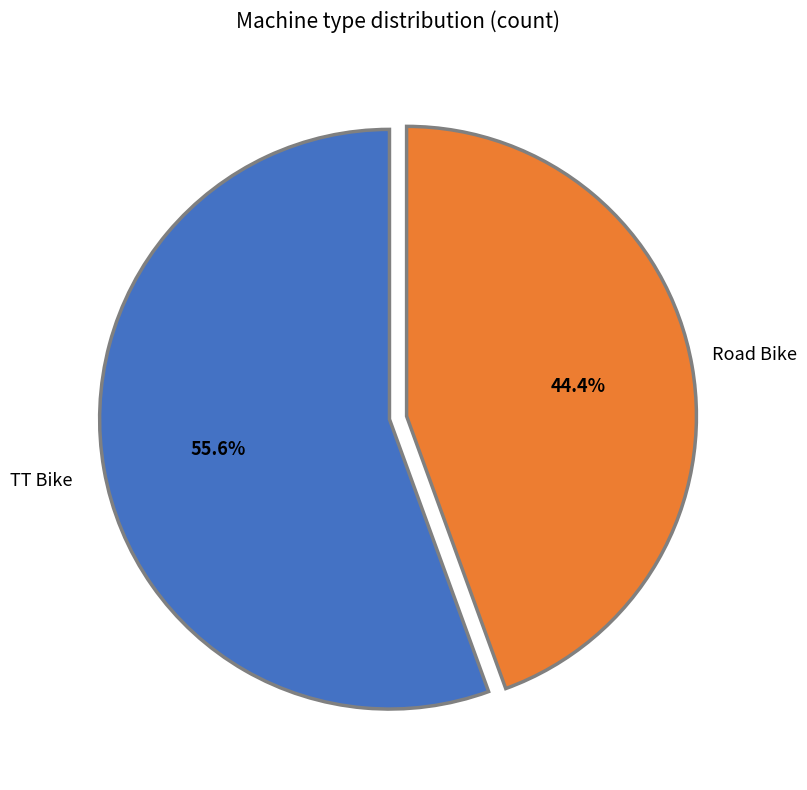

Rank the categories by value from lowest to highest.

Road Bike, TT Bike